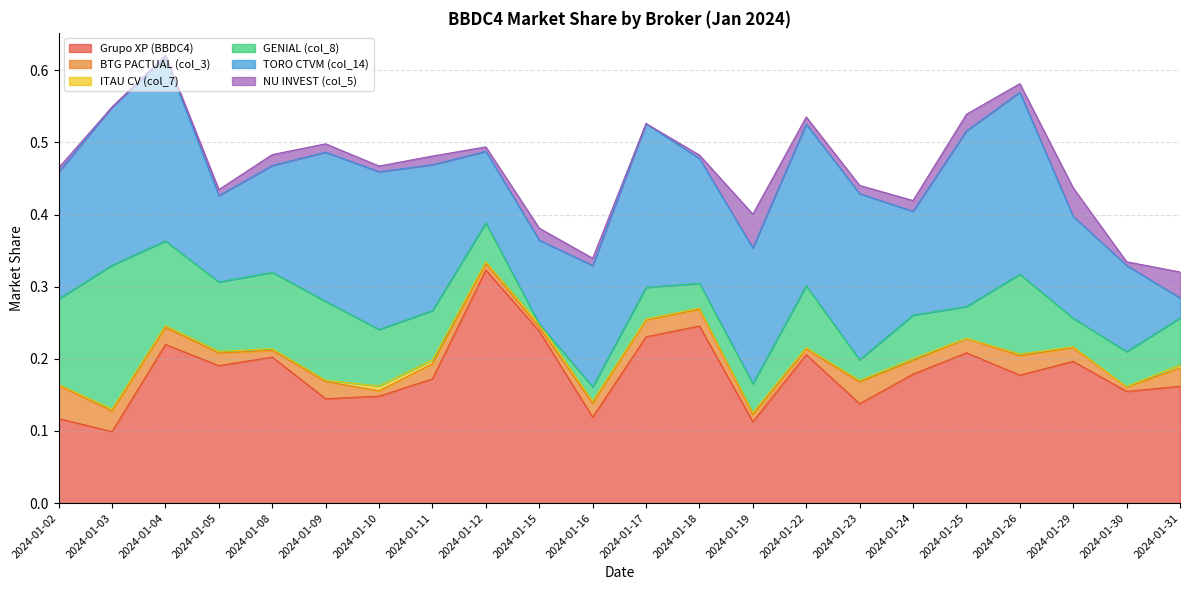

How many interior local valleys does the TORO CTVM (col_14) series have?

4